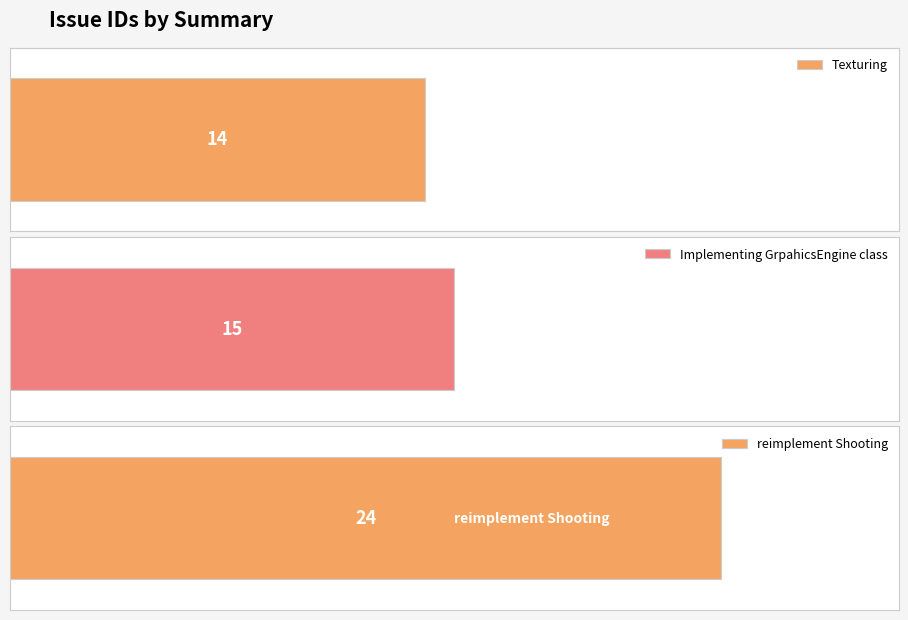

Is it true that the value at Implementing GrpahicsEngine class is 23?

False